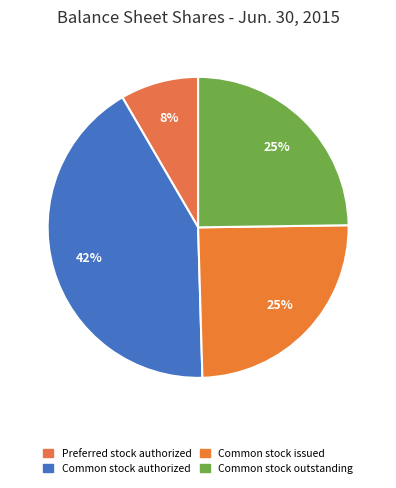

Approximately how many times larger is the value at Common stock outstanding compared to Preferred stock authorized?

3.0